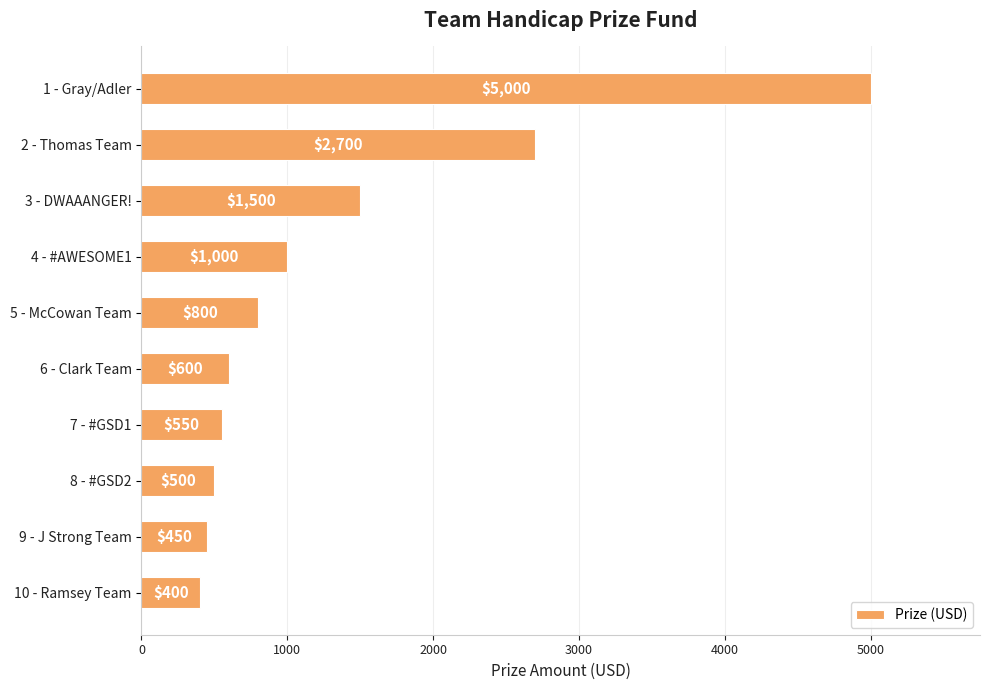

Rank the categories by value from highest to lowest.

1 - Gray/Adler, 2 - Thomas Team, 3 - DWAAANGER!, 4 - #AWESOME1, 5 - McCowan Team, 6 - Clark Team, 7 - #GSD1, 8 - #GSD2, 9 - J Strong Team, 10 - Ramsey Team